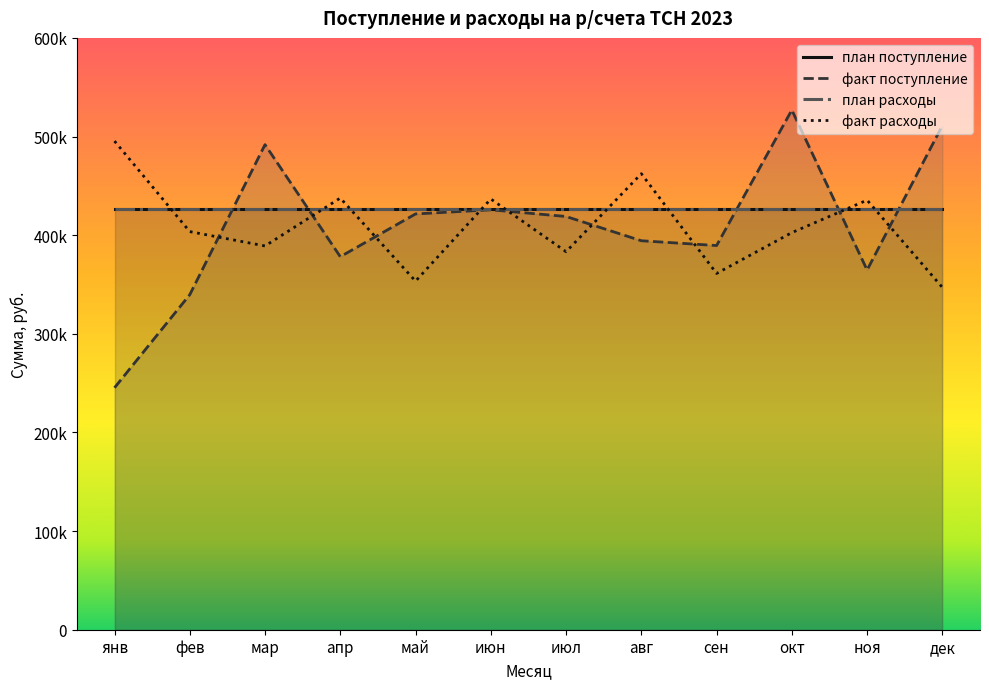

How many interior local valleys does the факт поступление series have?

3